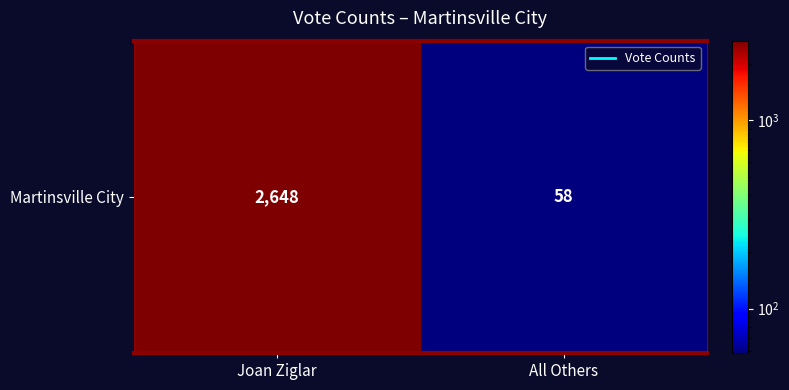

What is the change in value from Joan Ziglar to All Others?

-2590